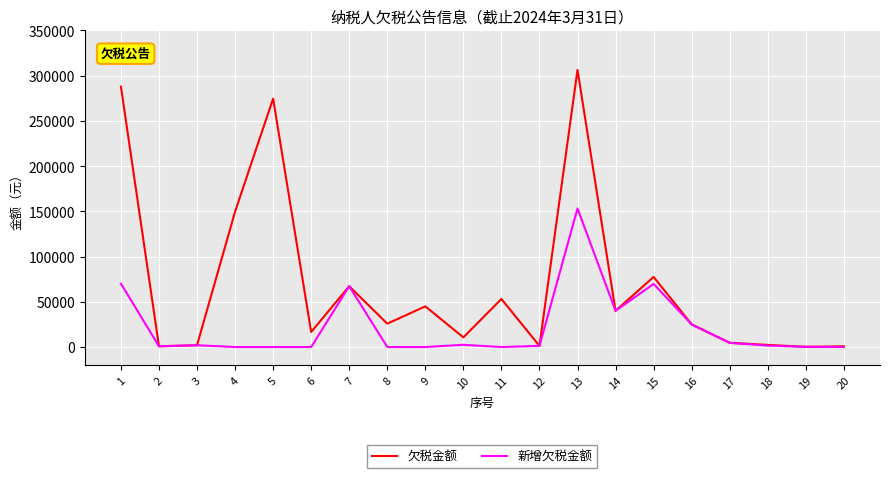

What is the maximum value for 新增欠税金额?

153168.0